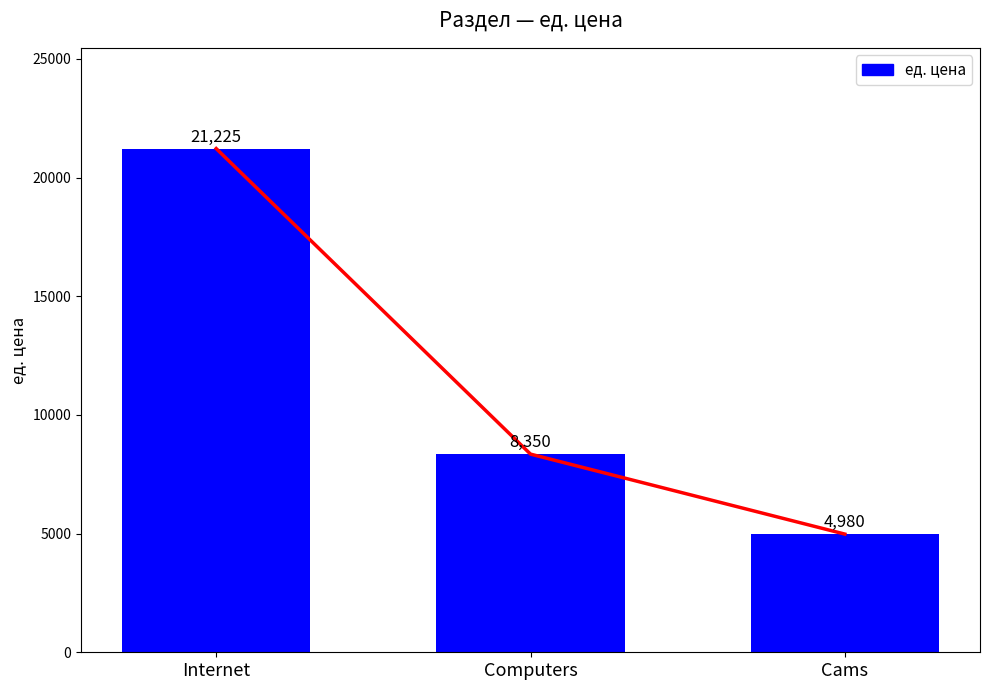

What is the maximum value shown in the chart?

21225